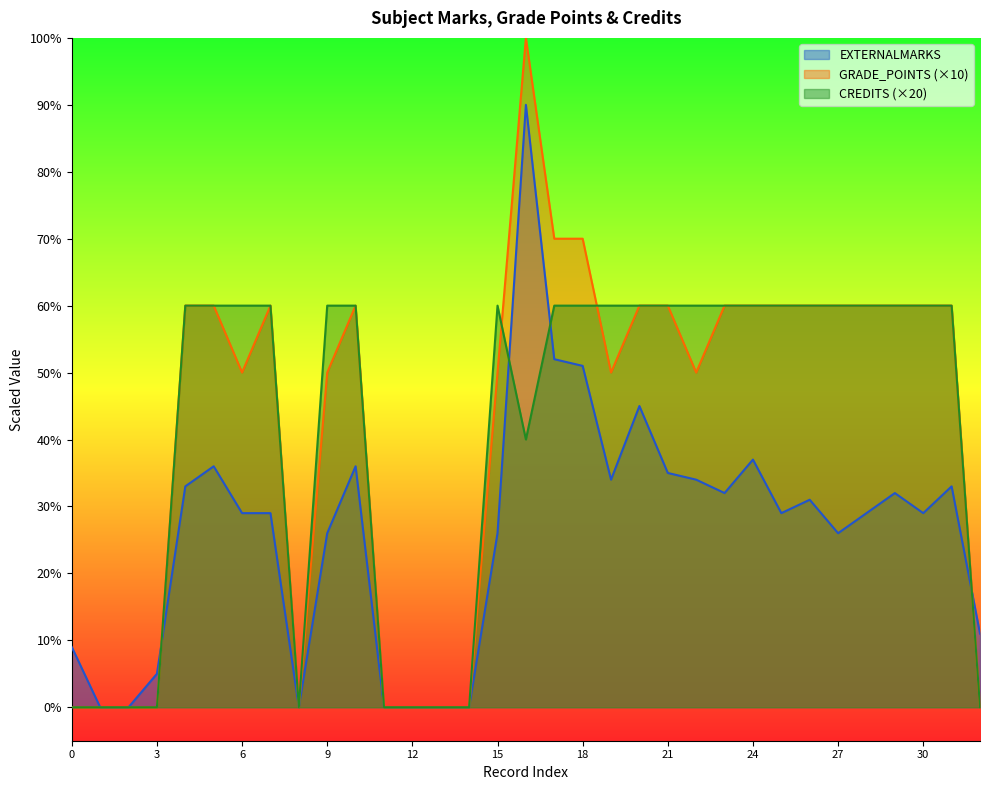

At which label is EXTERNALMARKS closest to 45?

RENEWABLE ENERGY SOURCES